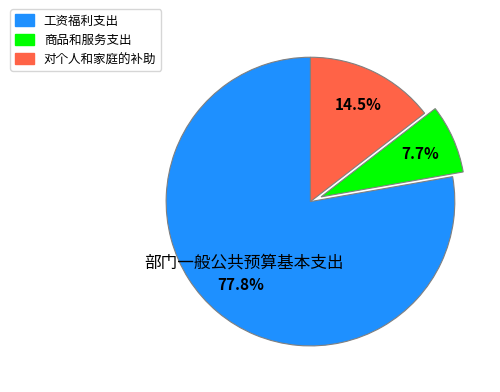

True or false: 工资福利支出 accounts for 70% of the total.

False